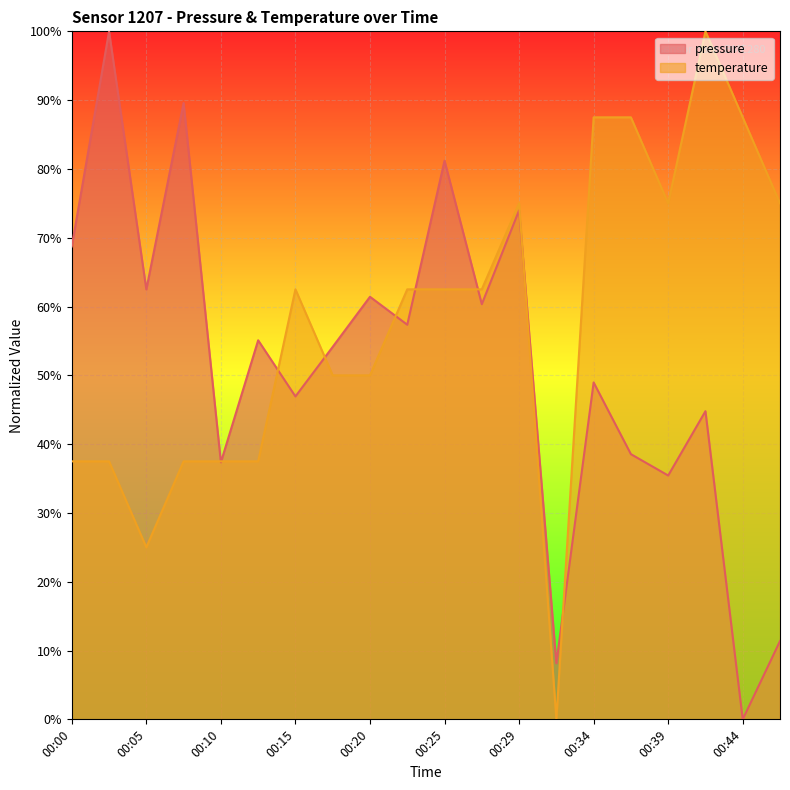

What is the difference between the pressure values at 00:17 and 00:29?

19.8